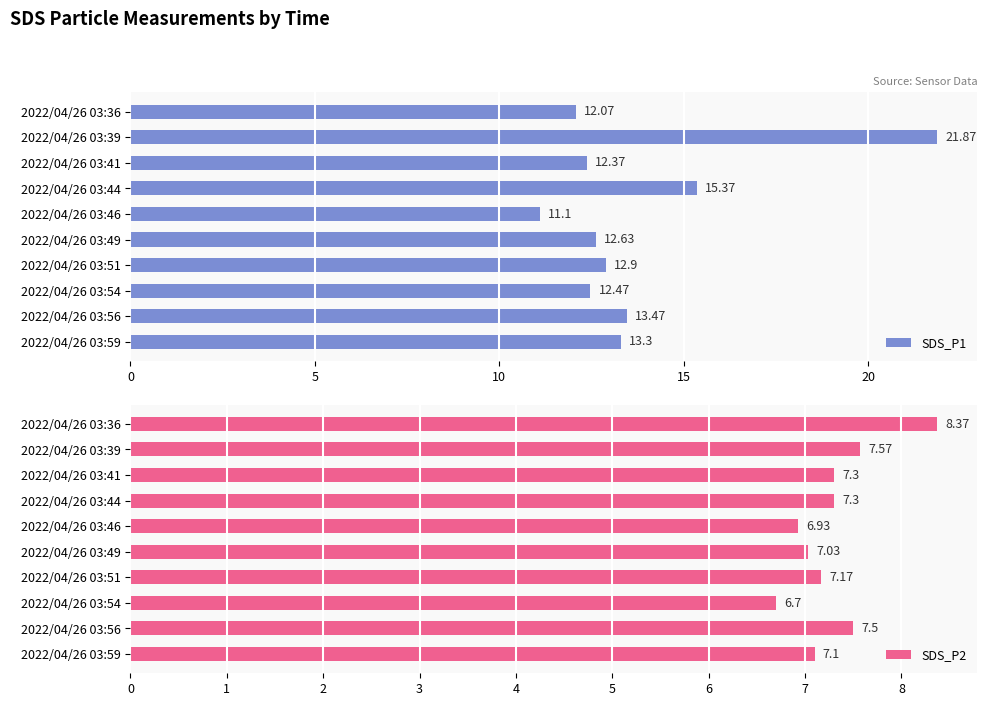

What is the sum of all SDS_P1 values?

137.6